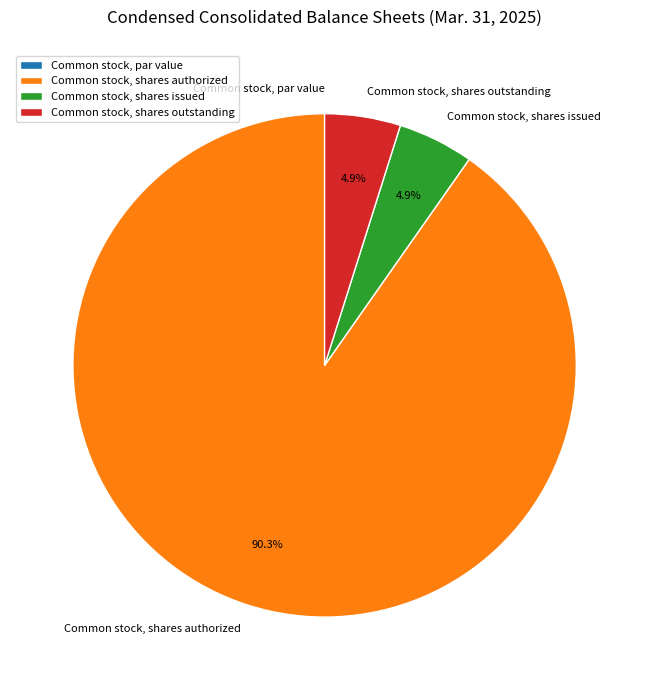

Which slice is the largest?

Common stock, shares authorized